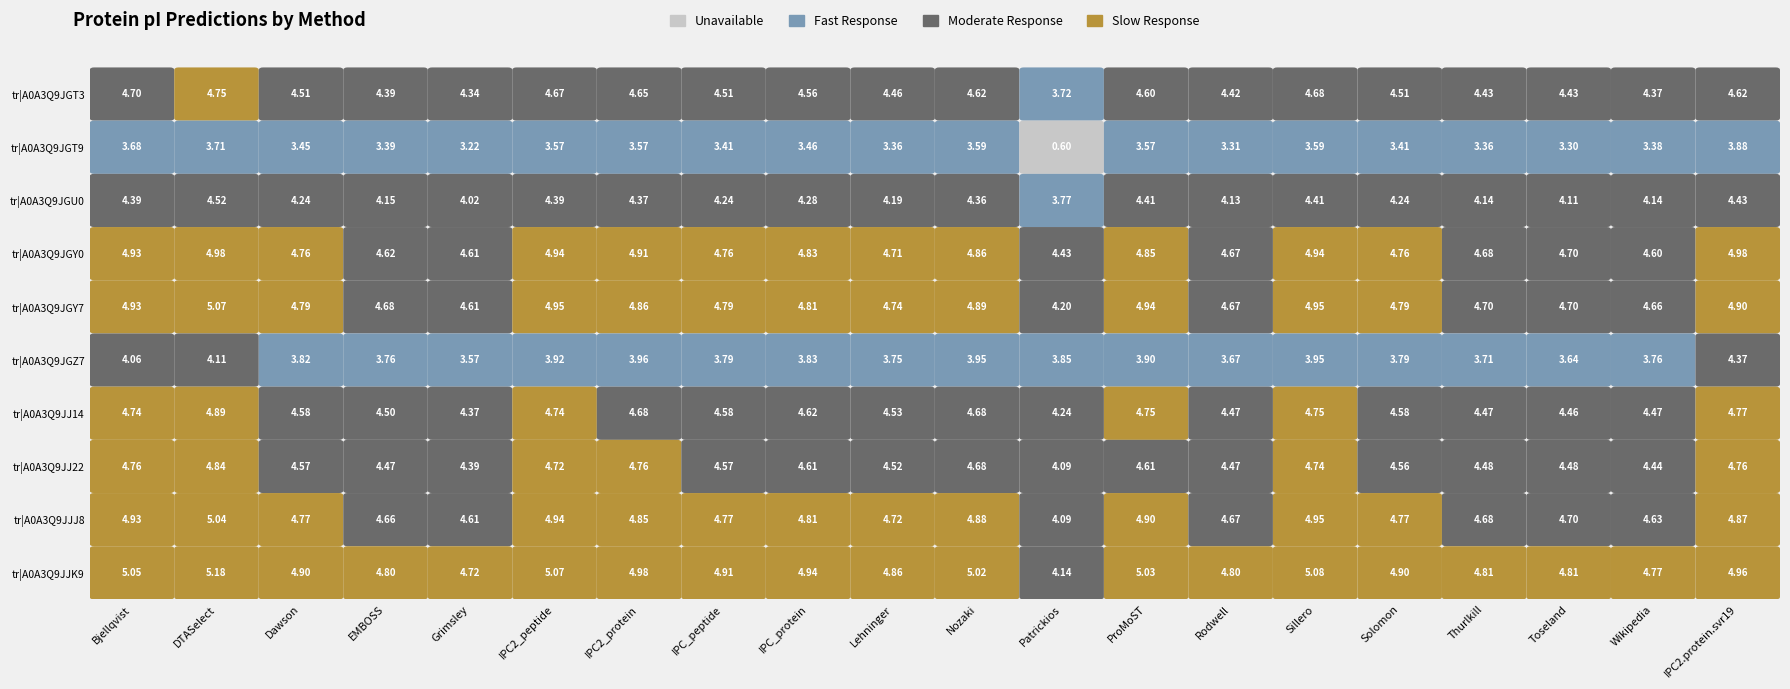

What is the total value across all series at IPC2.protein.svr19?

46.5